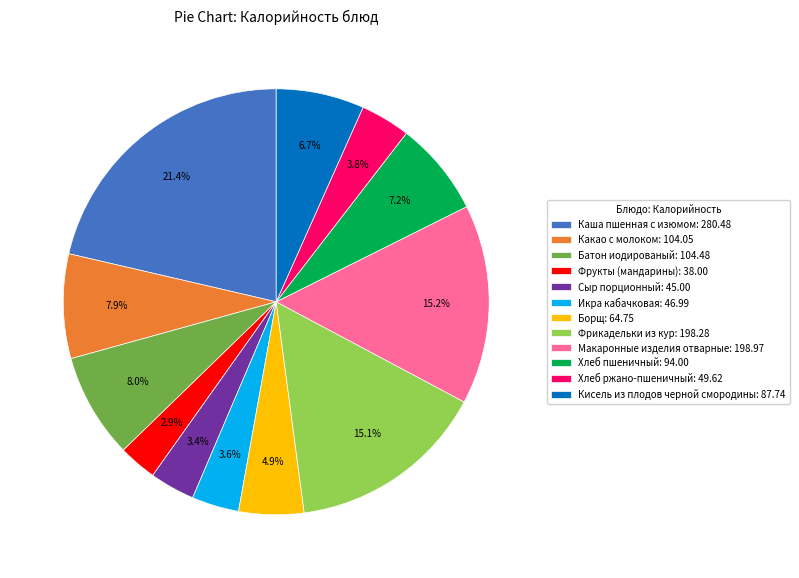

Which has a higher value, Какао с молоком or Хлеб ржано-пшеничный?

Какао с молоком